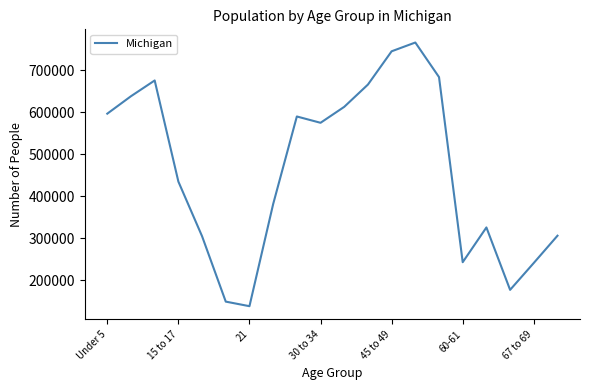

What is the smallest value displayed?

138484